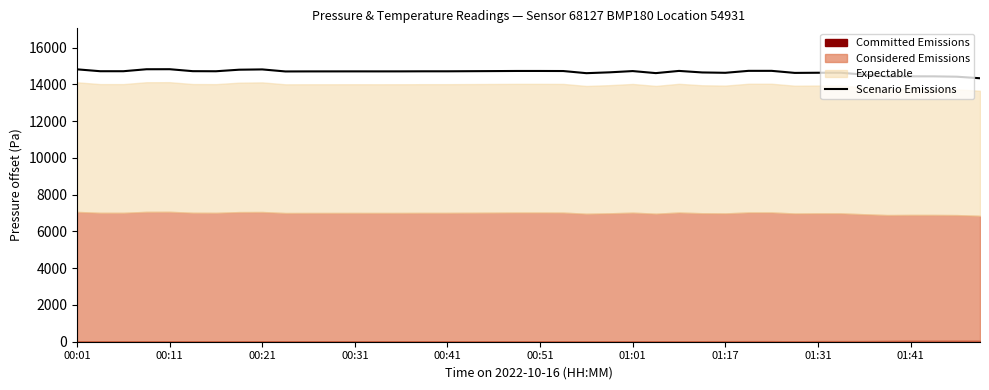

What is the highest value of the Scenario Emissions series?

14821.8